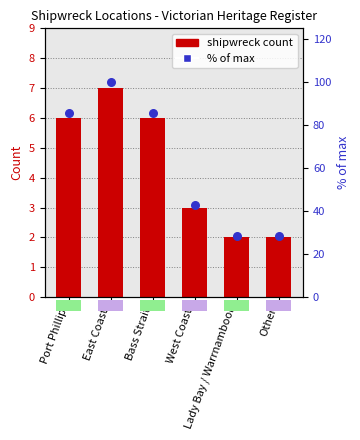

What are all the series names shown in the legend?

shipwreck count, % of max